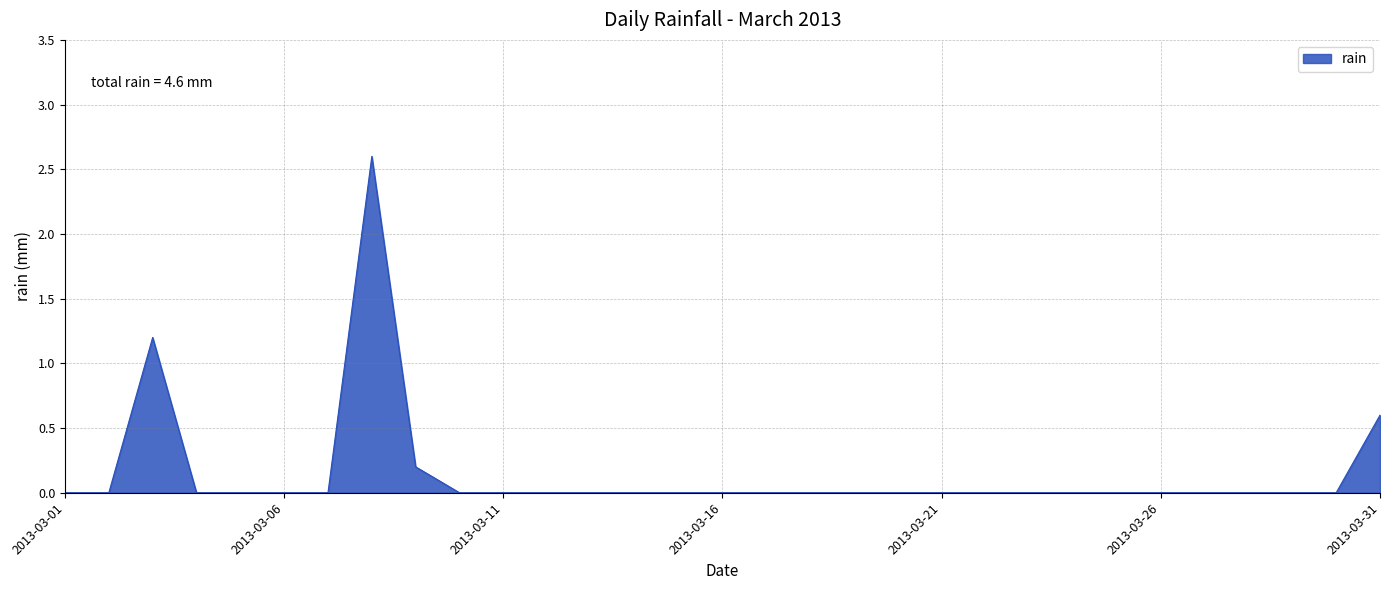

Reading left to right, what are all the values shown in this chart?

0.0	0.0	1.2	0.0	0.0	0.0	0.0	2.6	0.2	0.0	0.0	0.0	0.0	0.0	0.0	0.0	0.0	0.0	0.0	0.0	0.0	0.0	0.0	0.0	0.0	0.0	0.0	0.0	0.0	0.0	0.6